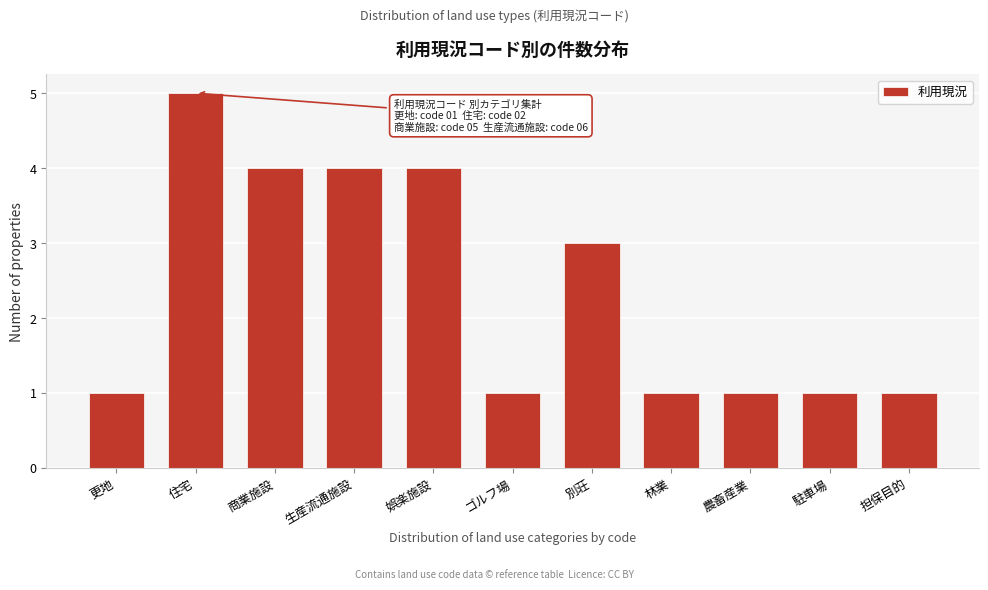

Reading left to right, extract all data points from this chart.

更地=1	住宅=5	商業施設=4	生産流通施設=4	娯楽施設=4	ゴルフ場=1	別荘=3	林業=1	農畜産業=1	駐車場=1	担保目的=1